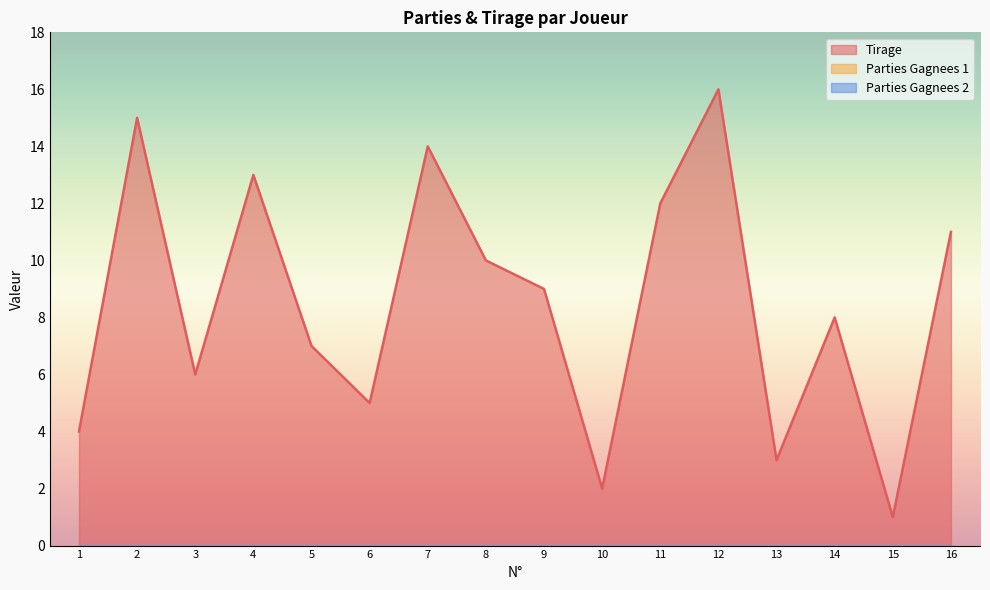

Rank the categories by Parties Gagnees 1 value from lowest to highest.

1, 2, 3, 4, 5, 6, 7, 8, 9, 10, 11, 12, 13, 14, 15, 16